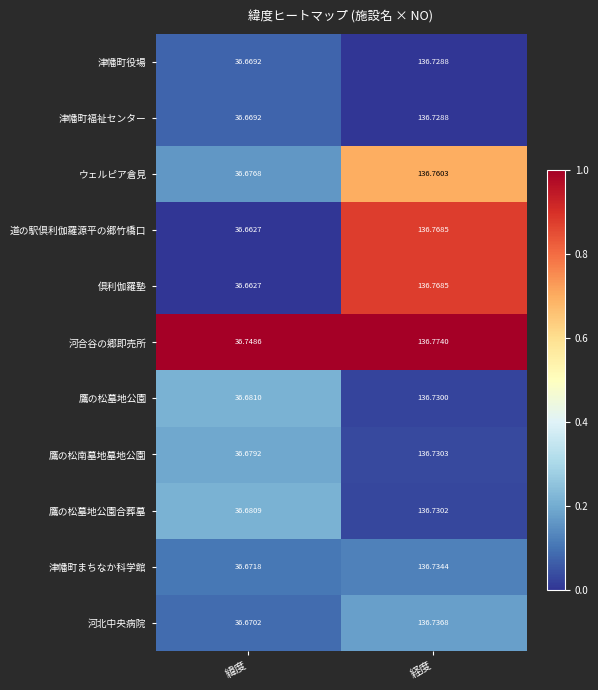

Which series has the largest total across all categories?

河合谷の郷即売所